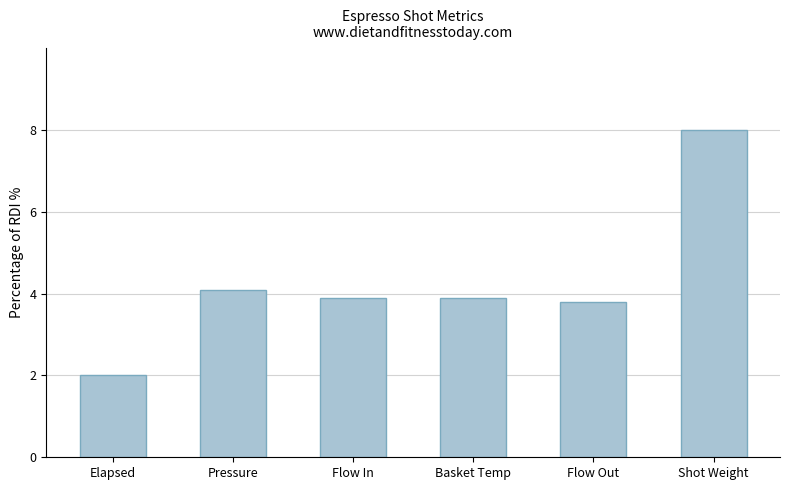

What is the change in value from Basket Temp to Shot Weight?

+4.1